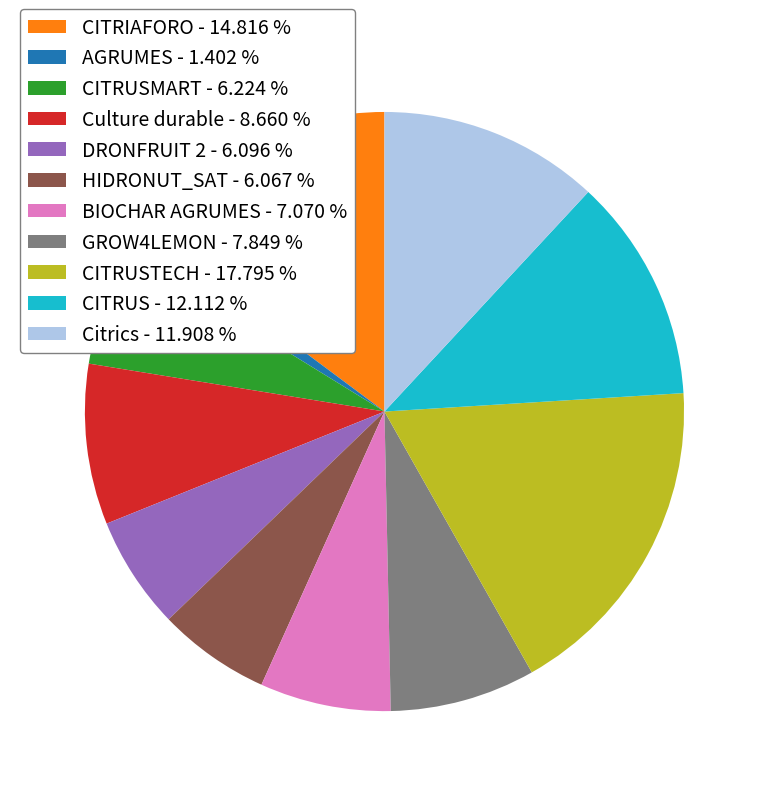

Does any single category account for the majority?

No